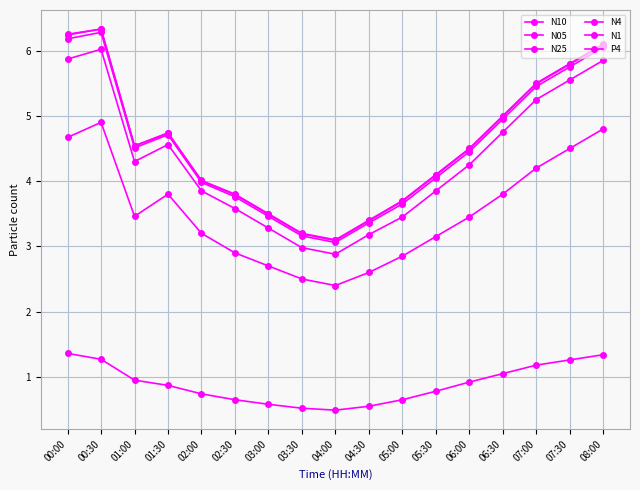

How many categories are shown in the chart?

17